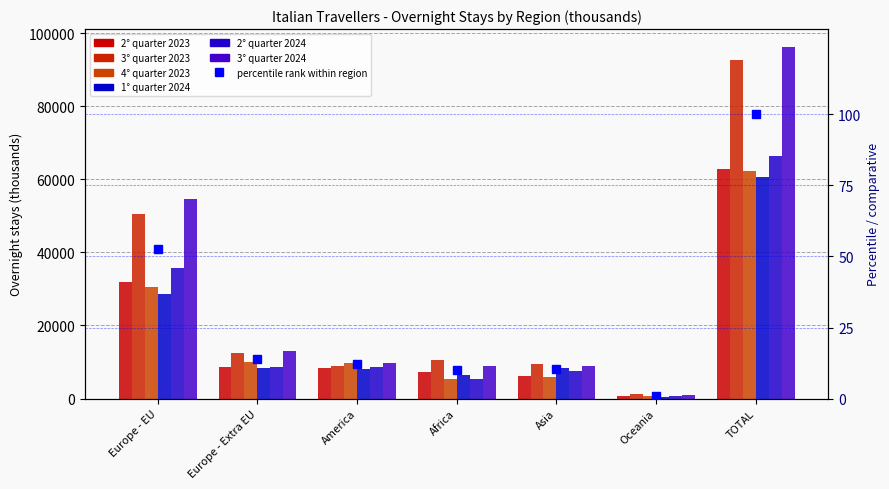

What is the label of the 7th bar from the left?

TOTAL